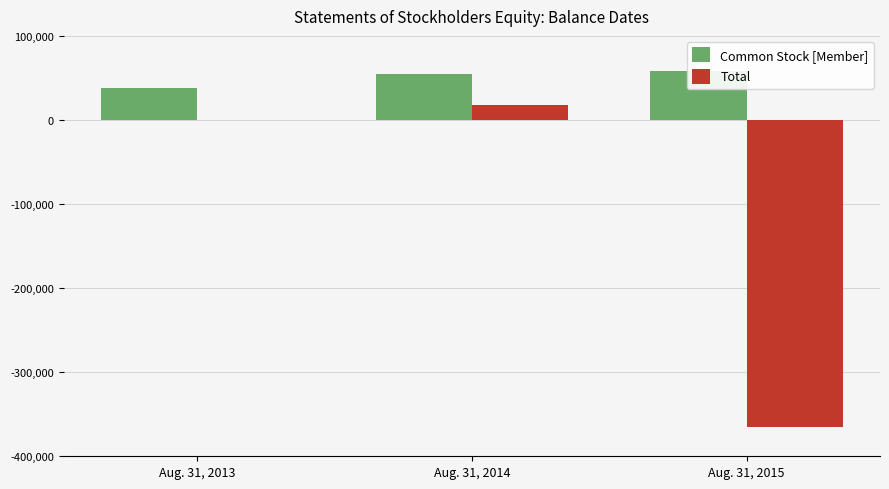

Reading left to right, extract all data points from this chart.

Common Stock [Member]: 37990	54634	58532
Total: 0	17434	-365127